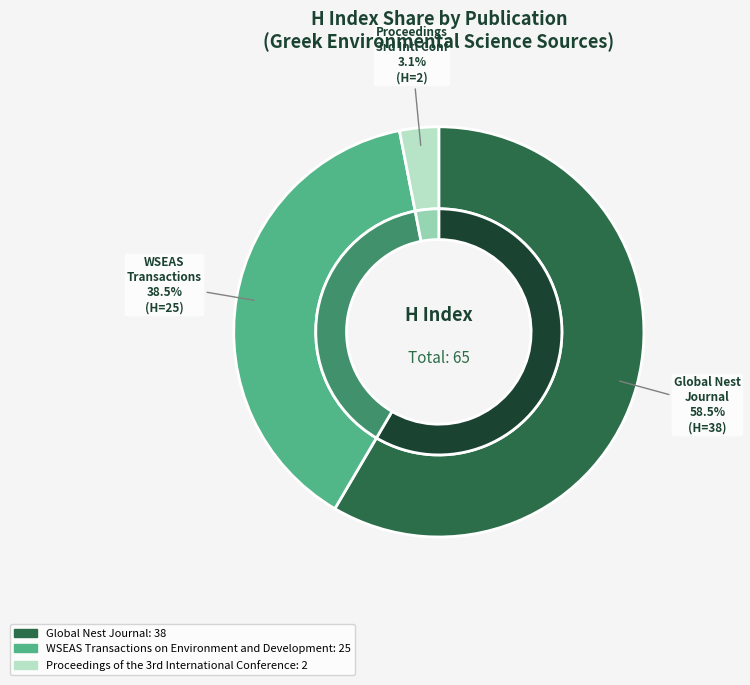

To the nearest percent, what is the combined percentage of WSEAS Transactions on Environment and Development and Global Nest Journal?

97%